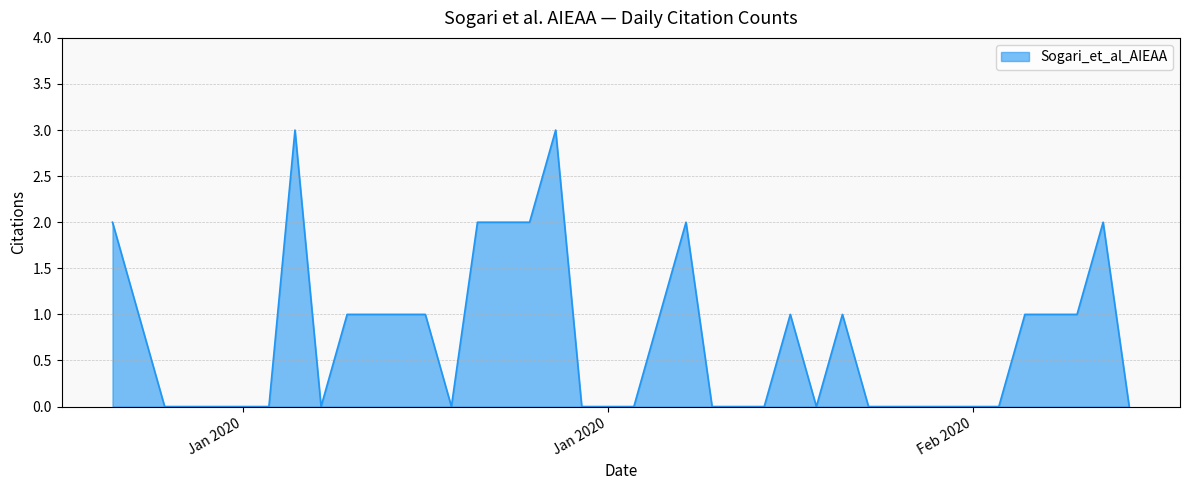

What is the maximum value shown in the chart?

3